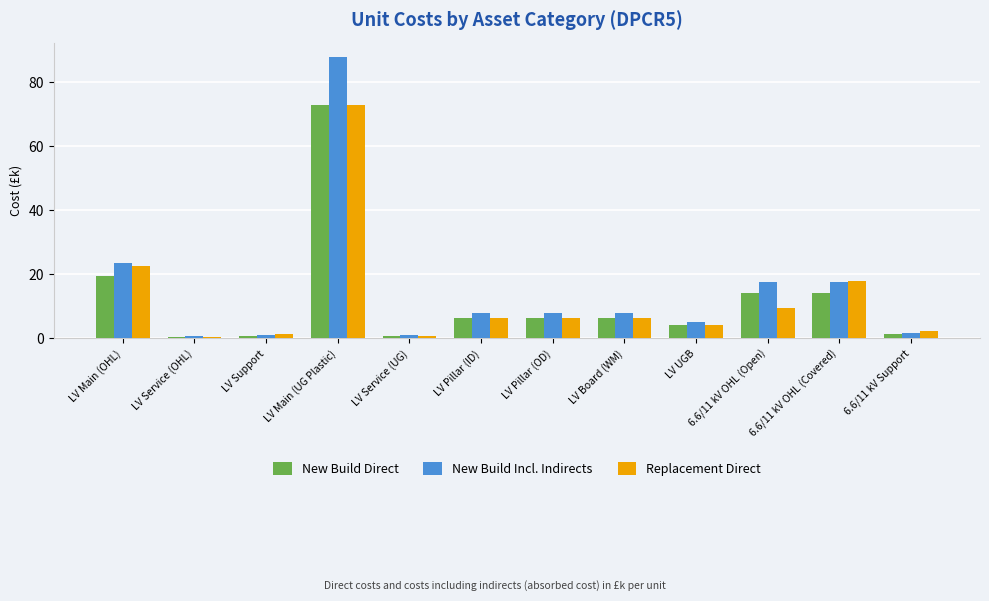

At which label does New Build Incl. Indirects reach its peak?

LV Main (UG Plastic)